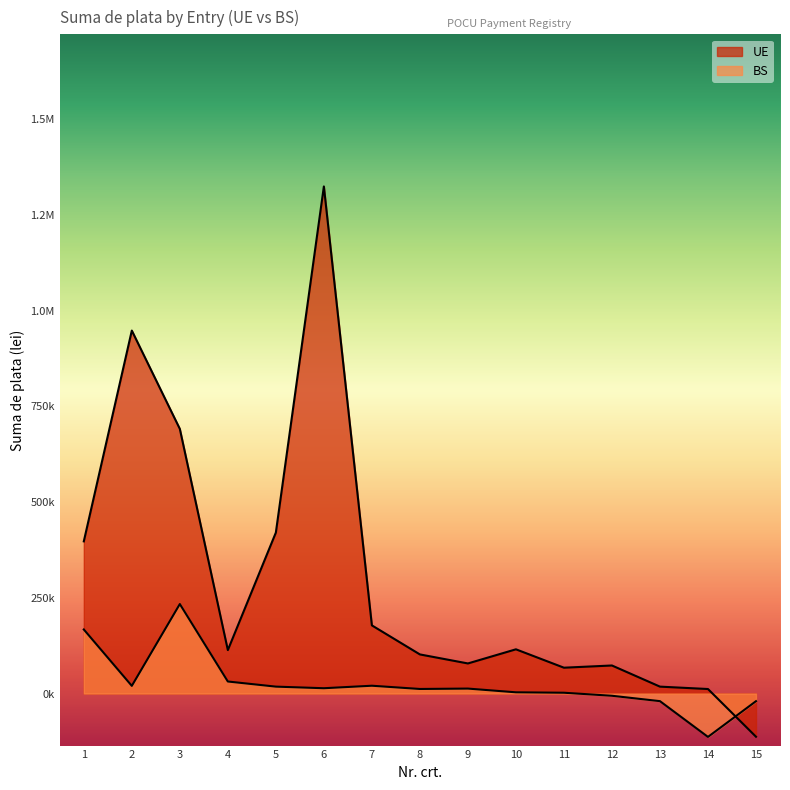

Rank the categories by BS value from highest to lowest.

3, 1, 4, 7, 2, 5, 6, 9, 8, 10, 11, 12, 13, 15, 14